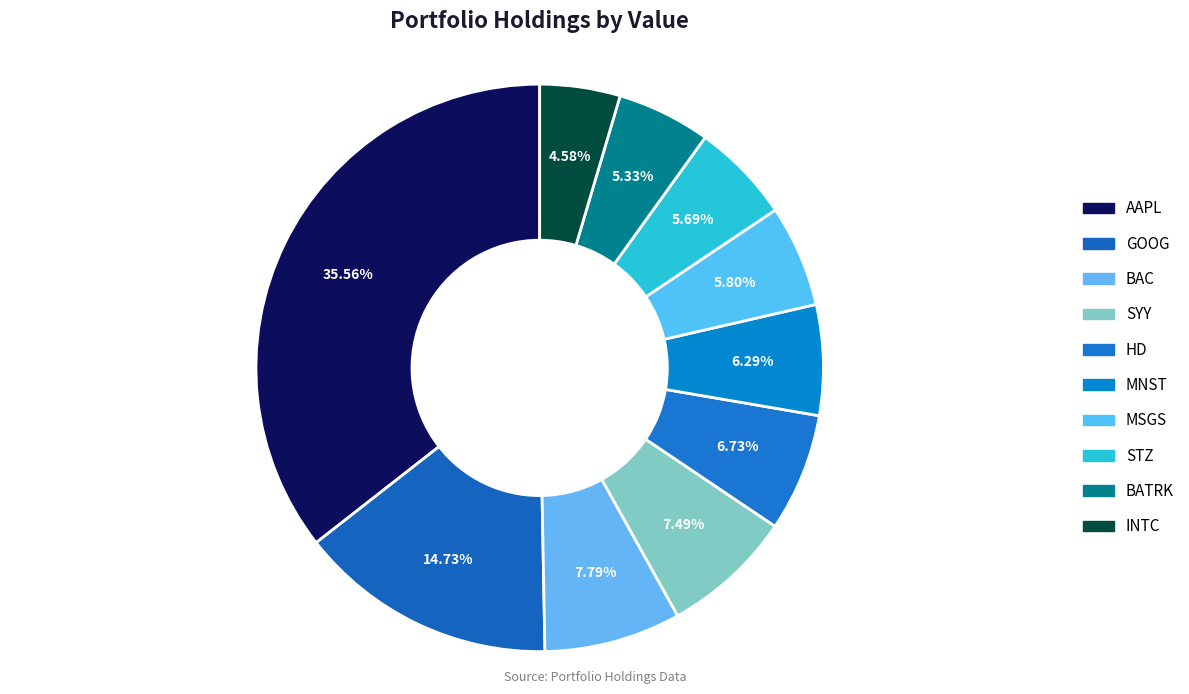

Between MSGS and GOOG, which is larger?

GOOG